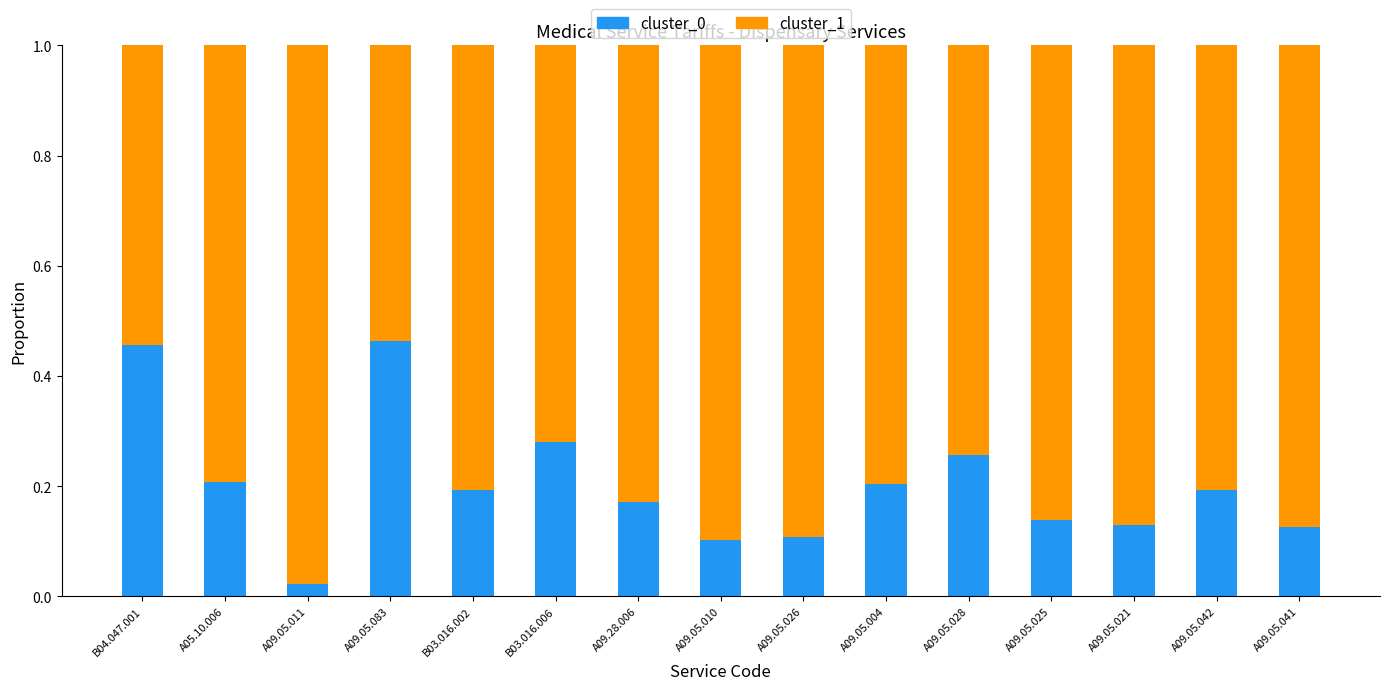

The value of cluster_0 at A09.05.004 is 0.3. True or false?

False